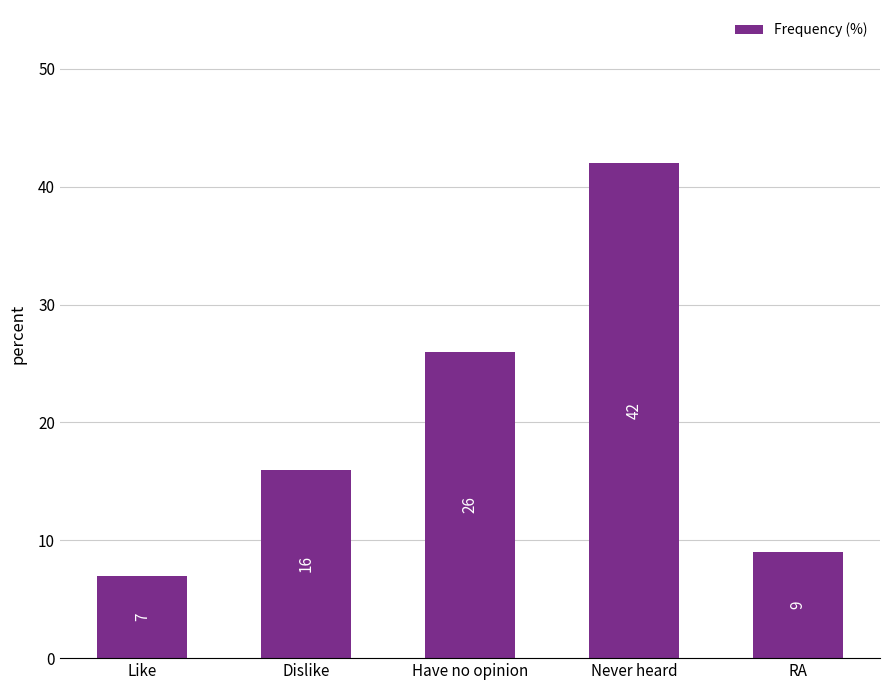

What is the minimum value shown in the chart?

7